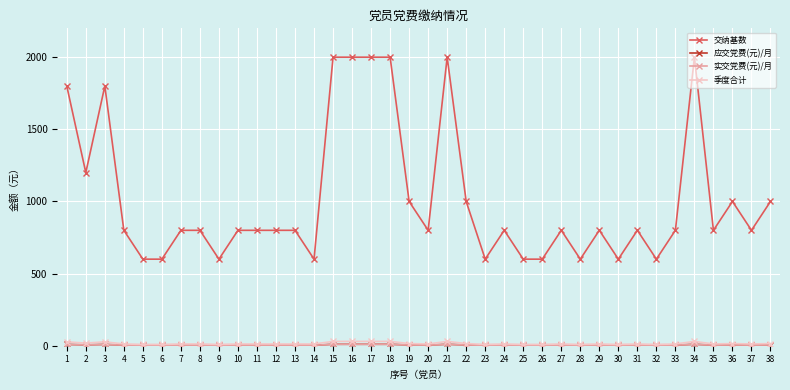

Where is the first local minimum for 季度合计?

2